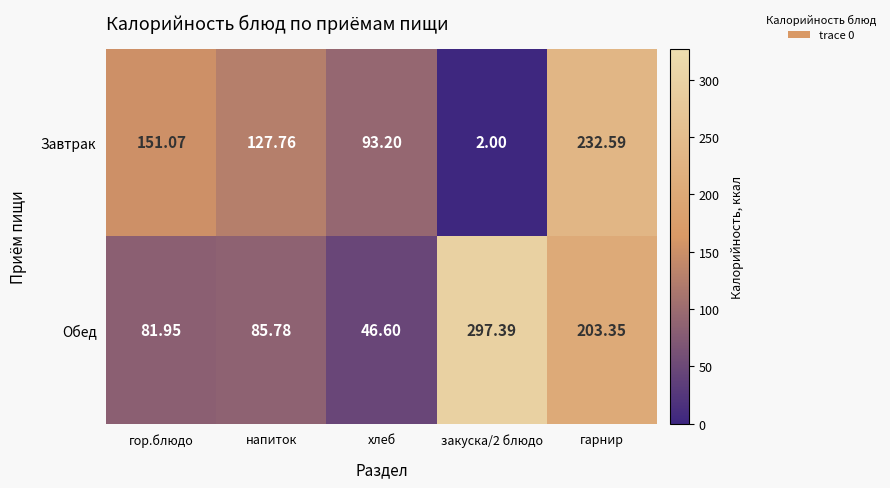

List the series in order of their overall mean, lowest first.

Завтрак, Обед